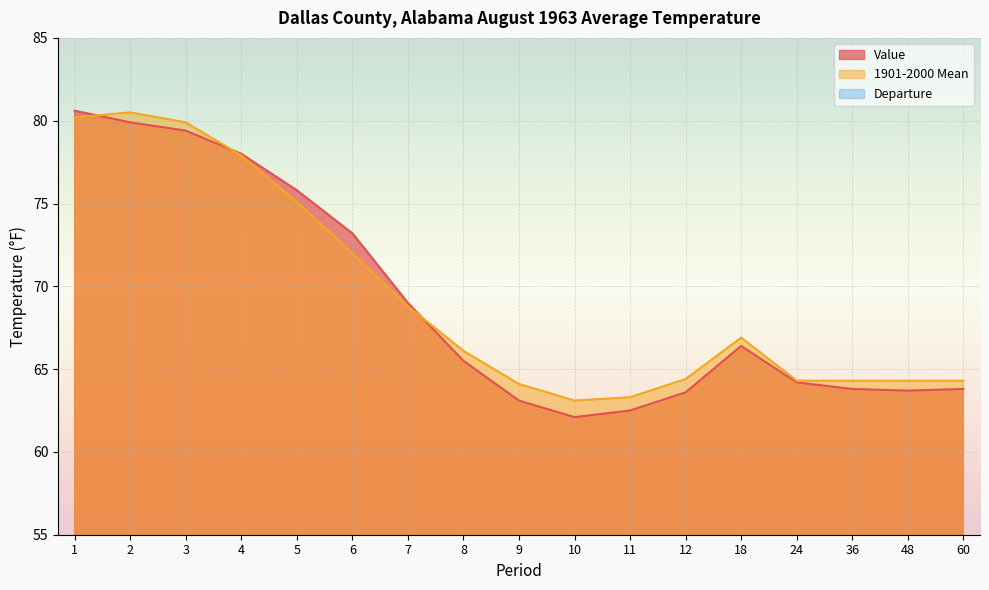

How many lines are shown in the chart?

3